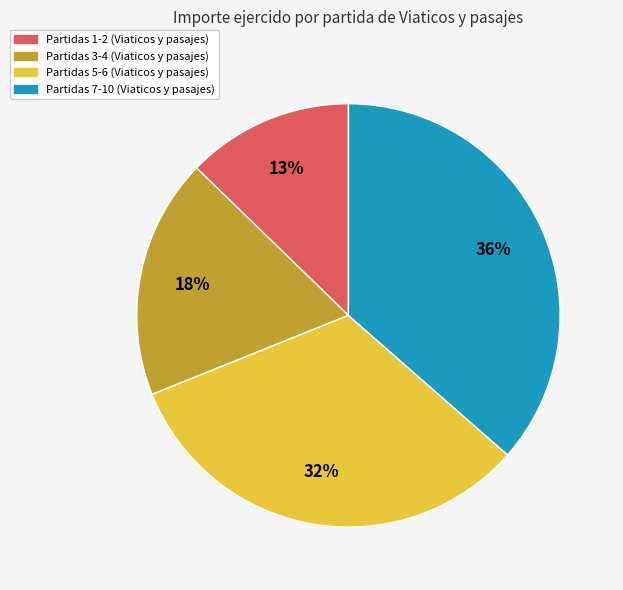

Is there any slice that represents more than half of the pie?

No